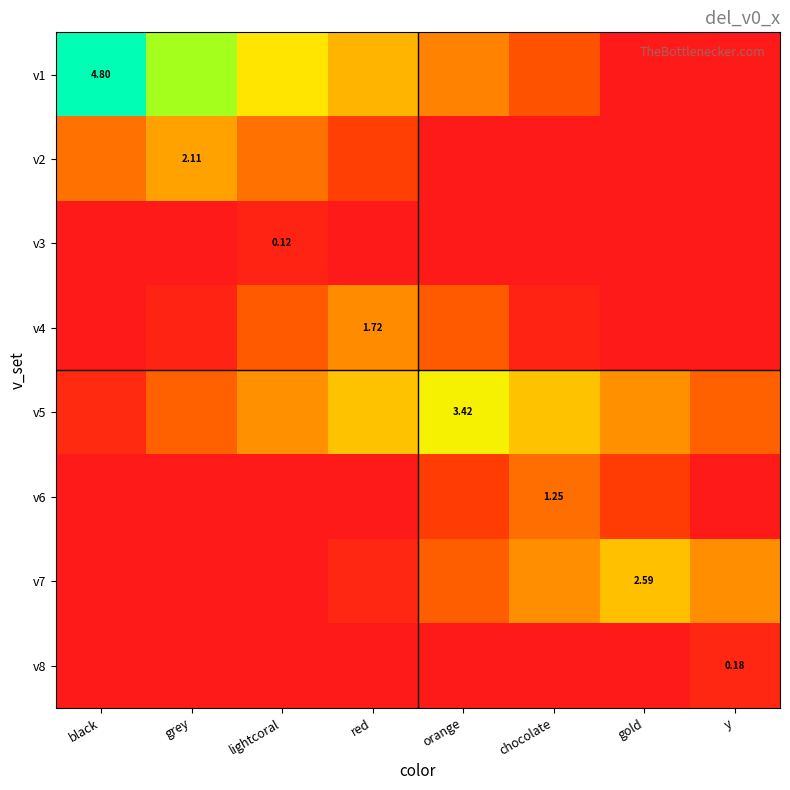

True or false: v1 has a value of 0.0 at gold.

True